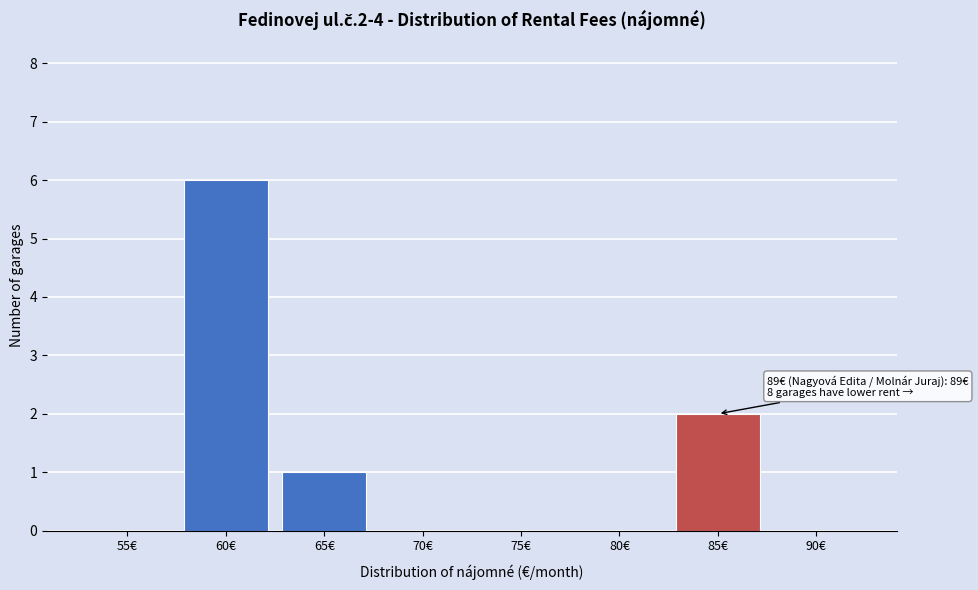

Reading left to right, transcribe all the data shown in this chart.

55€=0	60€=6	65€=1	70€=0	75€=0	80€=0	85€=2	90€=0